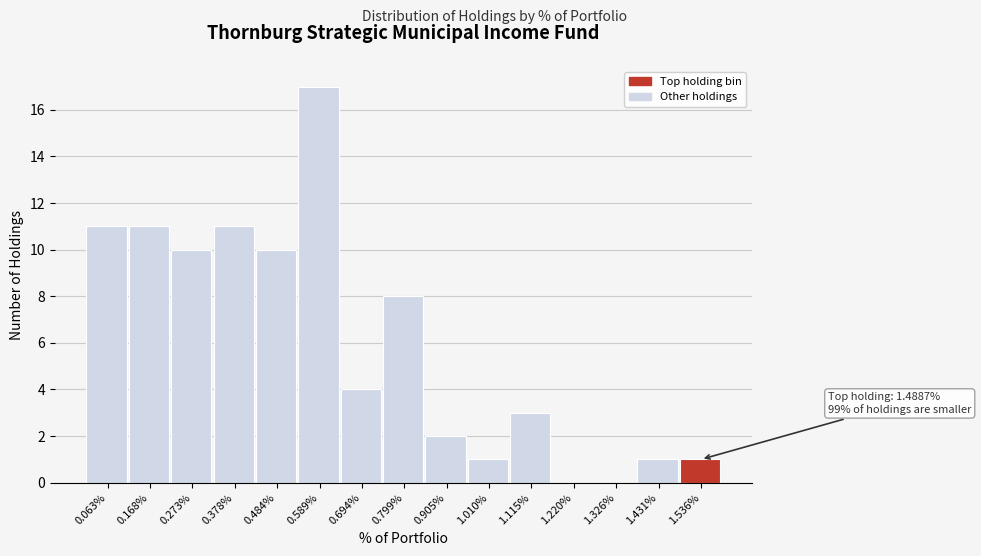

Reading right to left, transcribe all the data shown in this chart.

1.536%=1	1.431%=1	1.326%=0	1.220%=0	1.115%=3	1.010%=1	0.905%=2	0.799%=8	0.694%=4	0.589%=17	0.484%=10	0.378%=11	0.273%=10	0.168%=11	0.063%=11